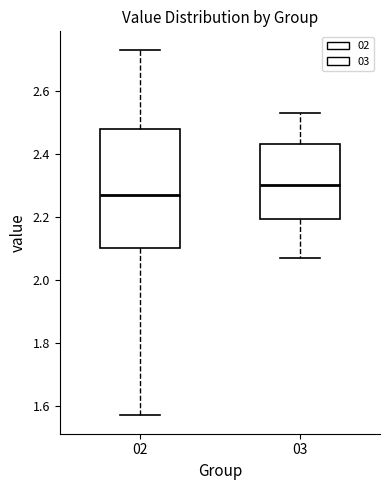

Where is the upper edge of the box at x = 02 on the y-axis? The values are not printed on the chart, so give them approximately, as read against the axis.

2.48